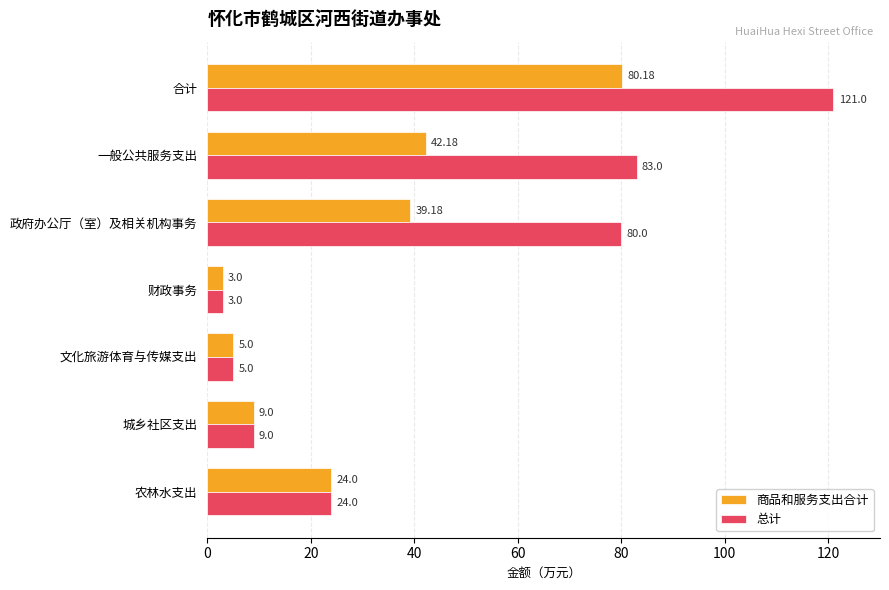

List the series in order of their peak value, lowest first.

商品和服务支出合计, 总计